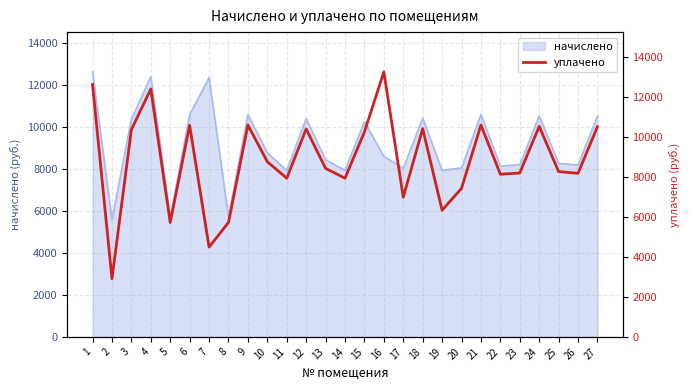

How many interior local peaks (higher than both neighbors) does the data have?

8